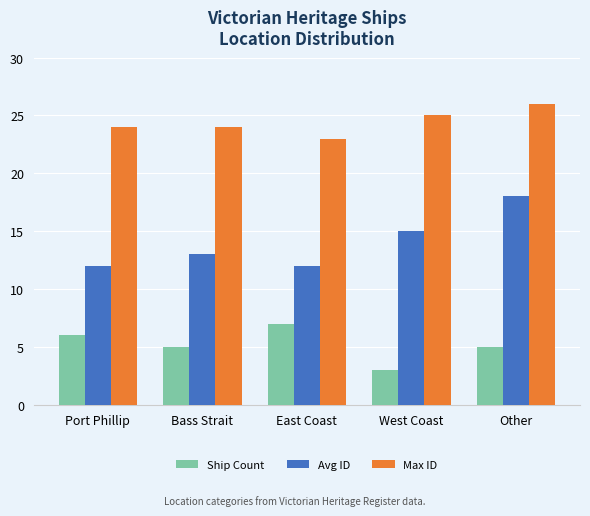

Are the bars grouped side by side (vs. stacked)?

Yes